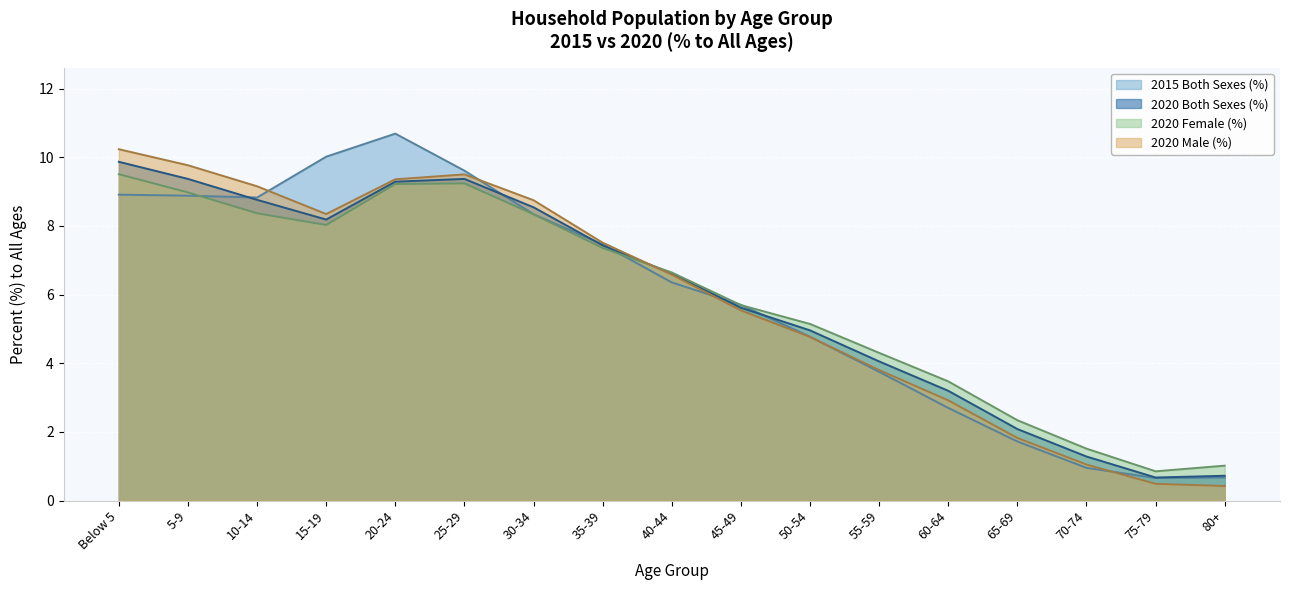

Does the chart display data point markers on the line(s)?

No